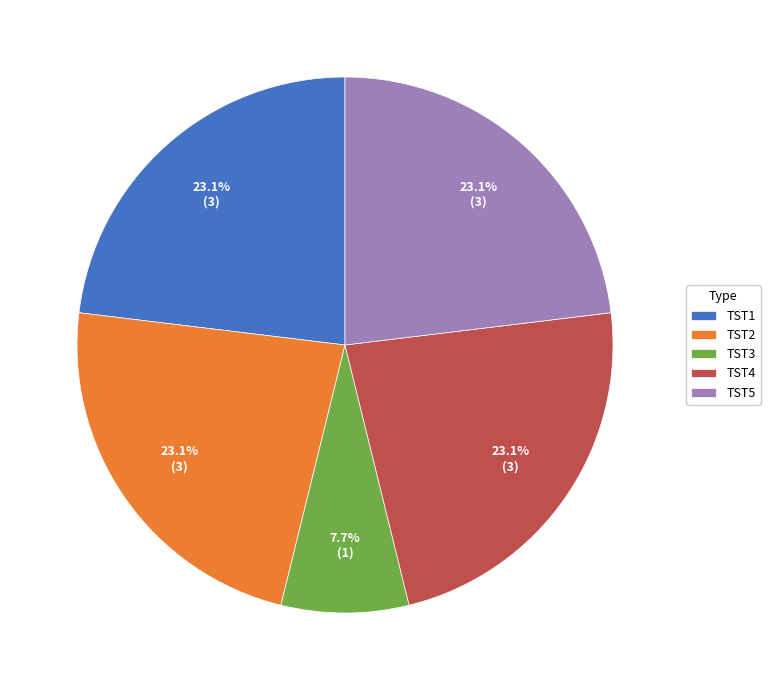

Which slice is the smallest?

TST3